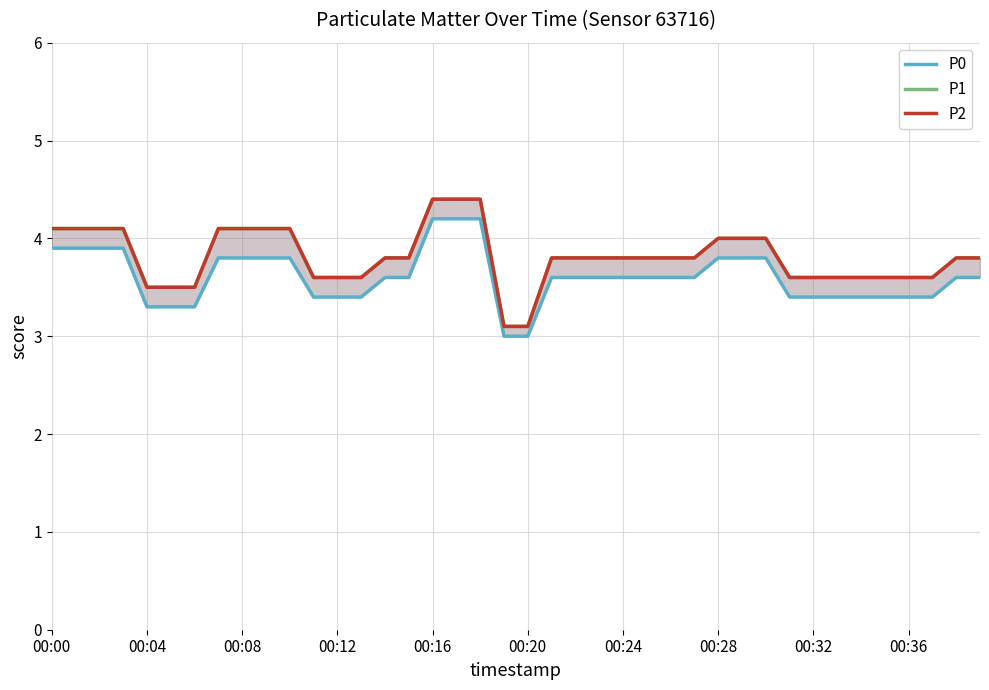

What is the spread (max minus min) of values at 11?

0.2